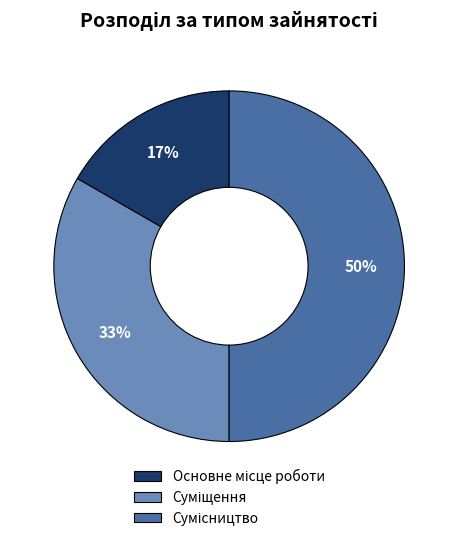

To the nearest percent, what is the difference between the largest and smallest slice percentages?

33%